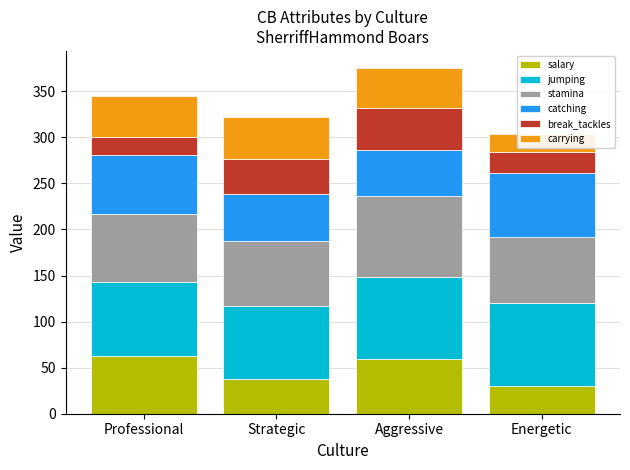

Read the break_tackles value at Strategic.

38.7